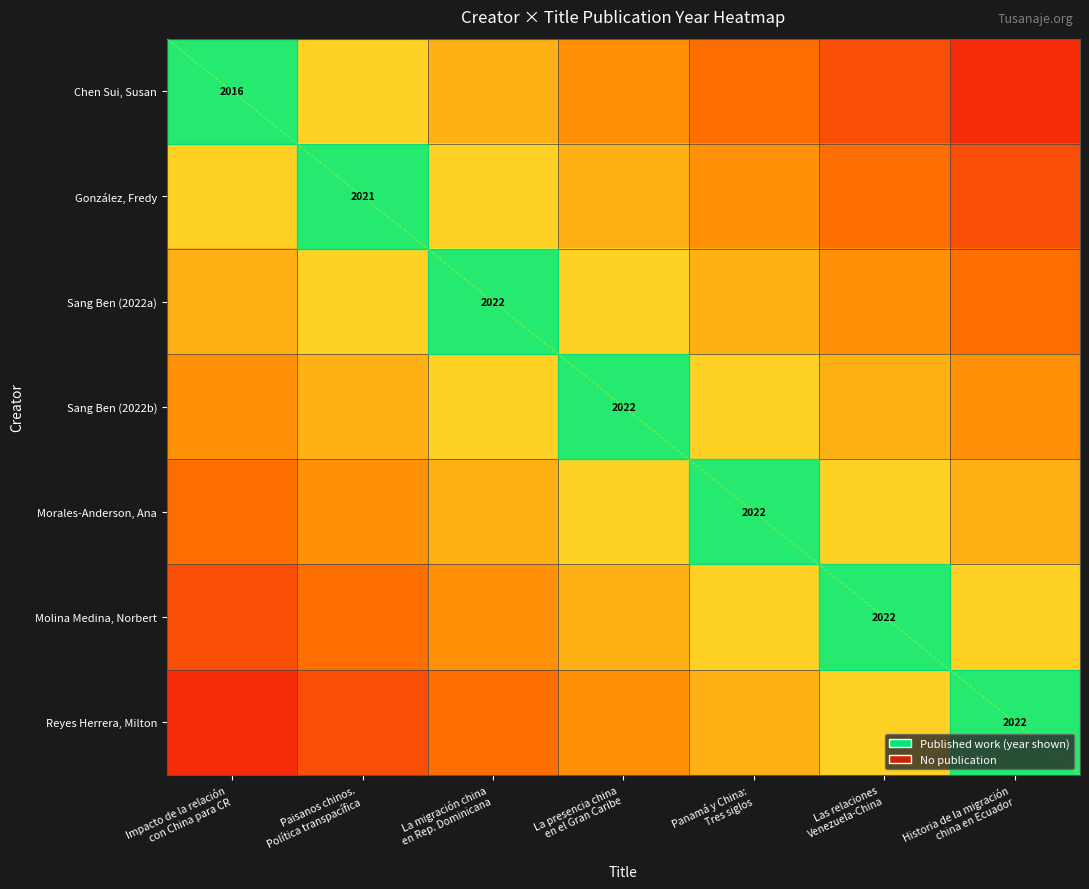

Which series changed the most between Paisanos chinos. Política transpacífica and Panamá y China: Tres siglos?

Chen Sui, Susan